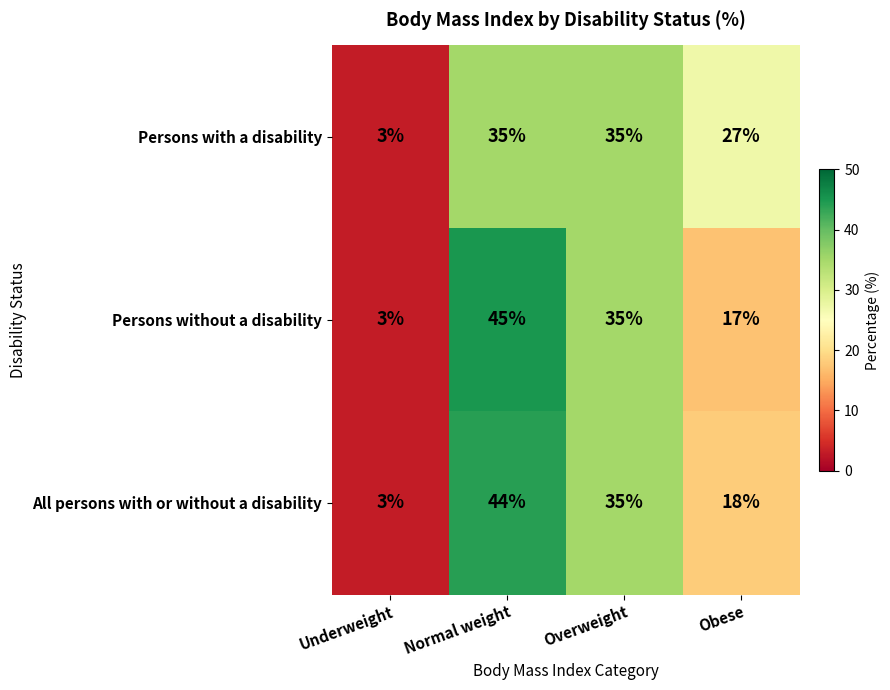

Reading left to right, what are all the values shown in this chart?

Persons with a disability: Underweight=3	Normal weight=35	Overweight=35	Obese=27
Persons without a disability: Underweight=3	Normal weight=45	Overweight=35	Obese=17
All persons with or without a disability: Underweight=3	Normal weight=44	Overweight=35	Obese=18